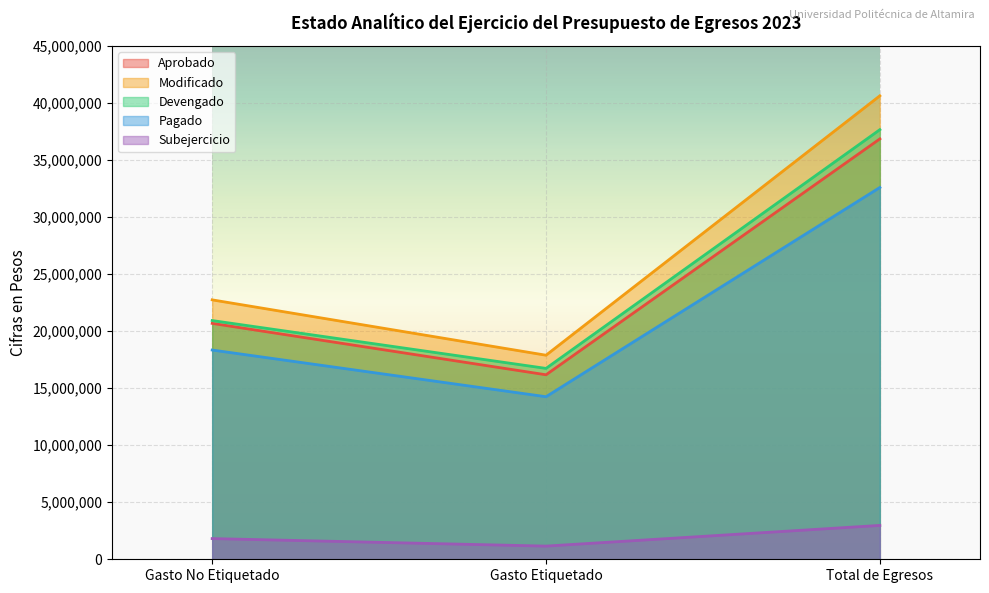

How many values in the Aprobado series are below 20681459?

1